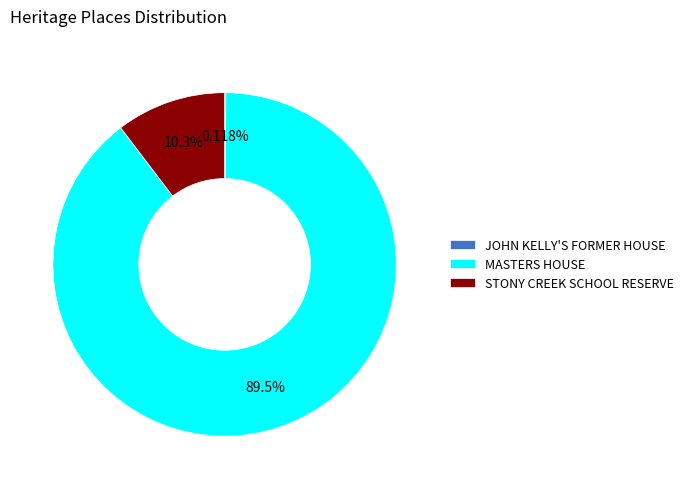

Do MASTERS HOUSE and STONY CREEK SCHOOL RESERVE together represent more than half of the pie?

Yes